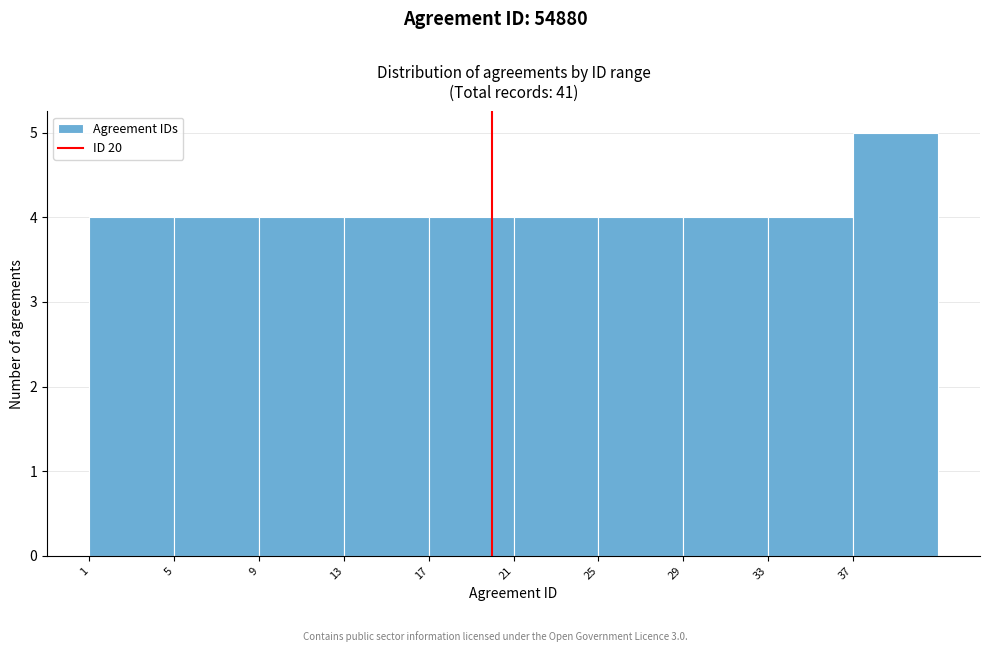

How tall is the bar that spans 37 to 41 on the x-axis? The values are not printed on the chart, so give them approximately, as read against the axis.

5